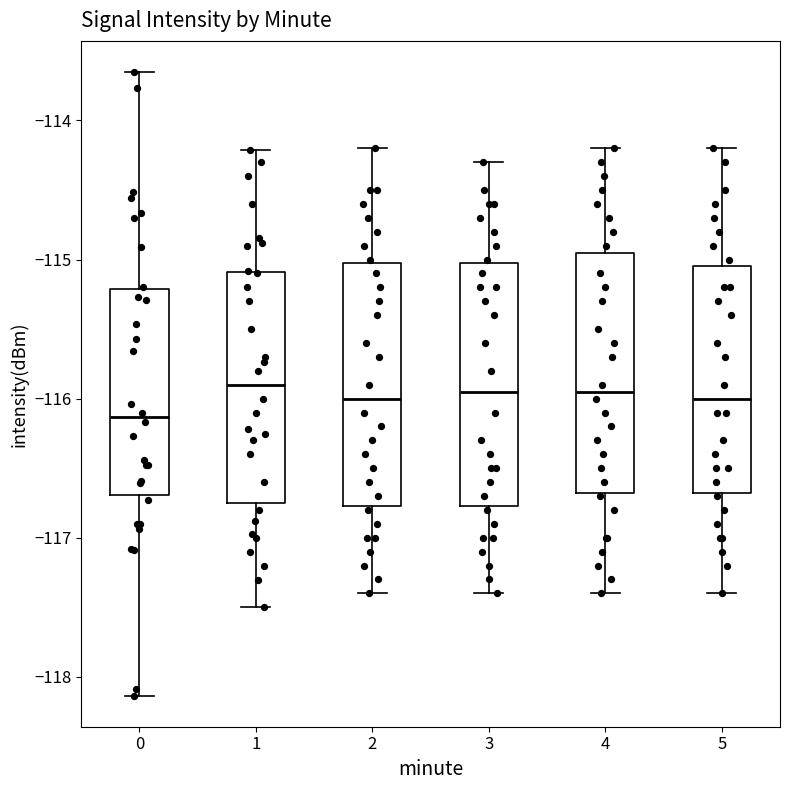

Reading left to right, transcribe this box plot: for each box, give where its median line is, the range the box spans, and where its two whiskers end, as read against the y-axis. The values are not printed on the chart, so give them approximately, as read against the axis.

0: median -116.1, box -116.7 to -115.2, whiskers -118.1 to -113.7
1: median -115.9, box -116.7 to -115.1, whiskers -117.5 to -114.2
2: median -116.0, box -116.8 to -115.0, whiskers -117.4 to -114.2
3: median -115.9, box -116.8 to -115.0, whiskers -117.4 to -114.3
4: median -115.9, box -116.7 to -114.9, whiskers -117.4 to -114.2
5: median -116.0, box -116.7 to -115.0, whiskers -117.4 to -114.2